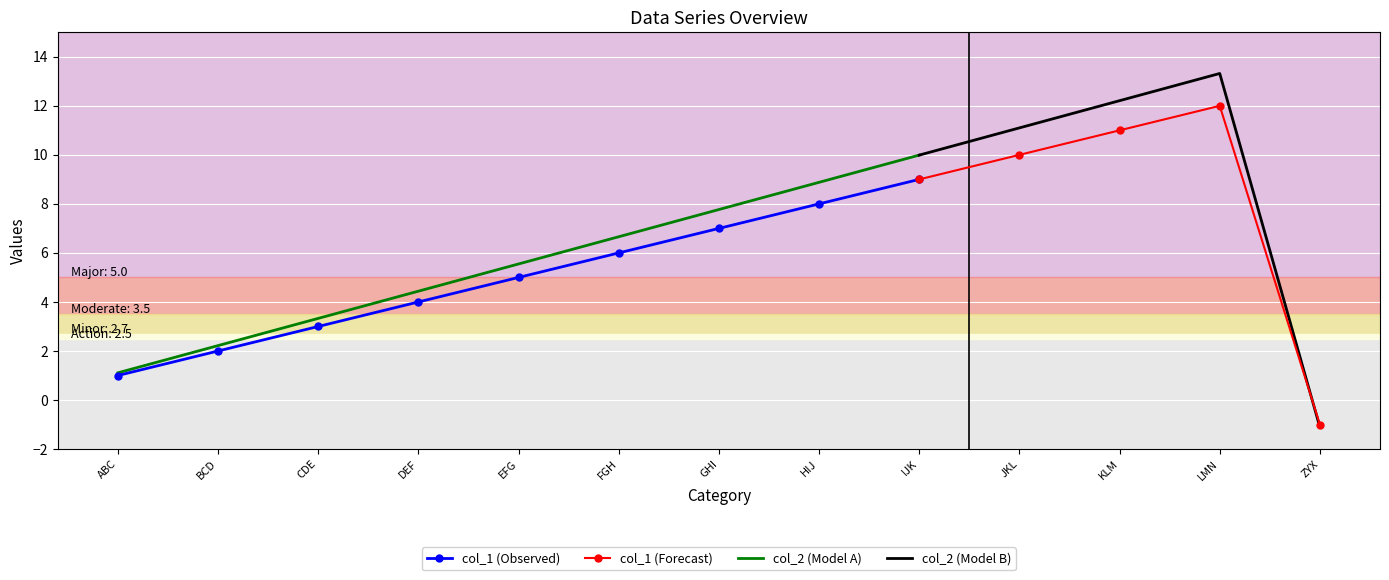

Reading left to right, extract all data points from this chart.

col_1: 1.0	2.0	3.0	4.0	5.0	6.0	7.0	8.0	9.0	10.0	11.0	12.0	-1.0
col_2: 1.1	2.2	3.3	4.4	5.5	6.7	7.8	8.9	10.0	11.1	12.2	13.3	-1.1